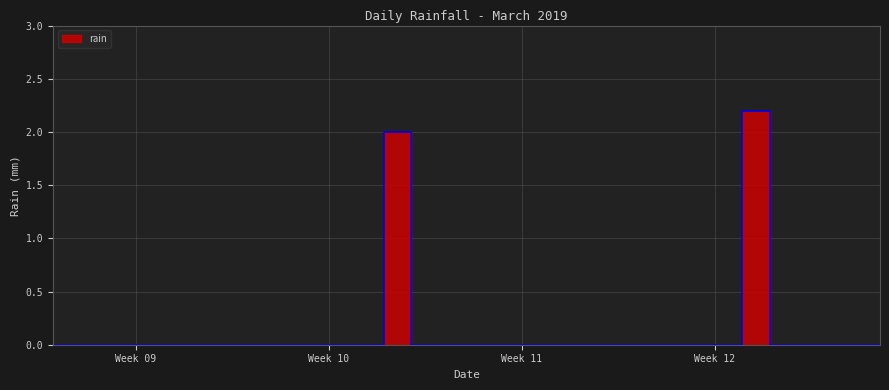

How many values exceed 0?

2